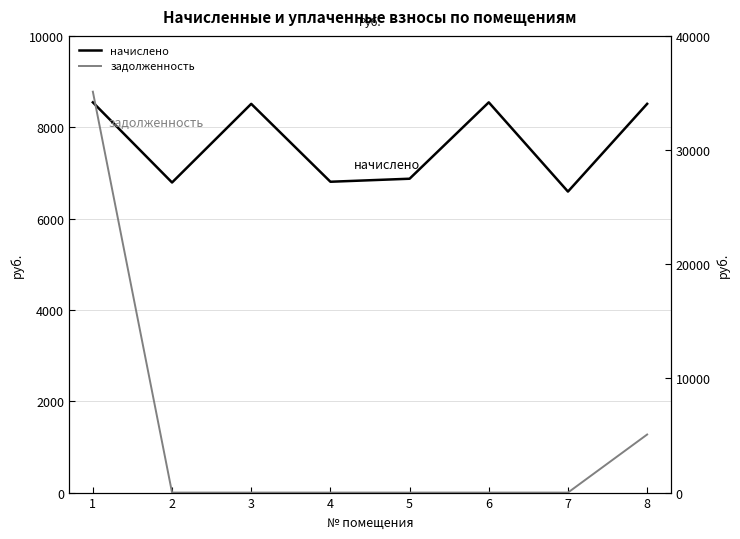

Is the value of задолженность at 4 greater than the value of начислено at 4?

No